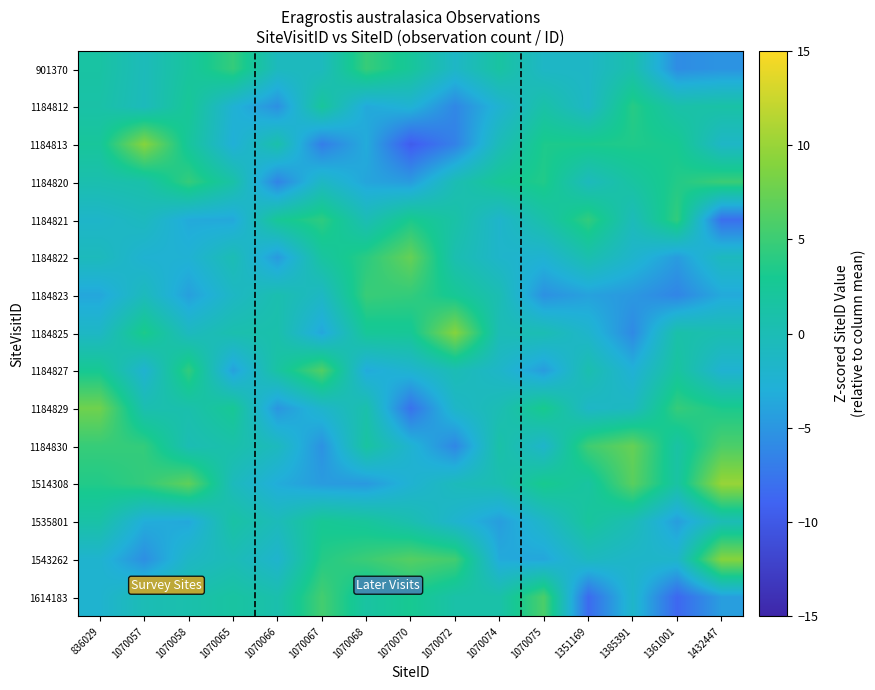

Which series has the largest range (max minus min)?

1184813